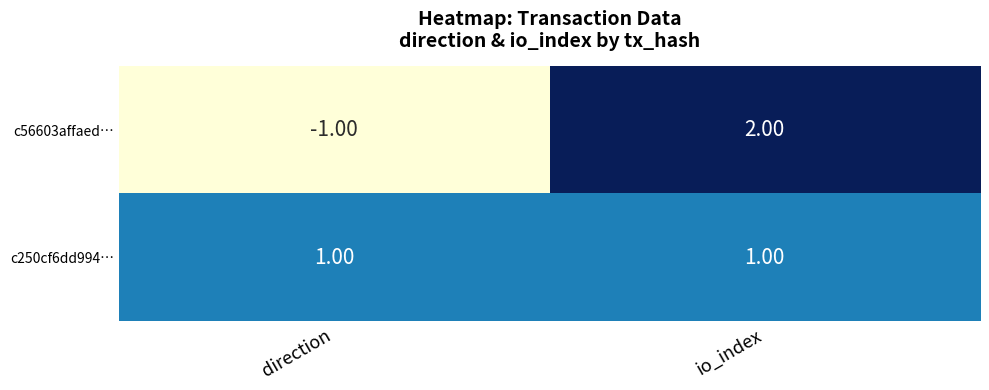

Which series has the largest total across all categories?

c250cf6dd994…